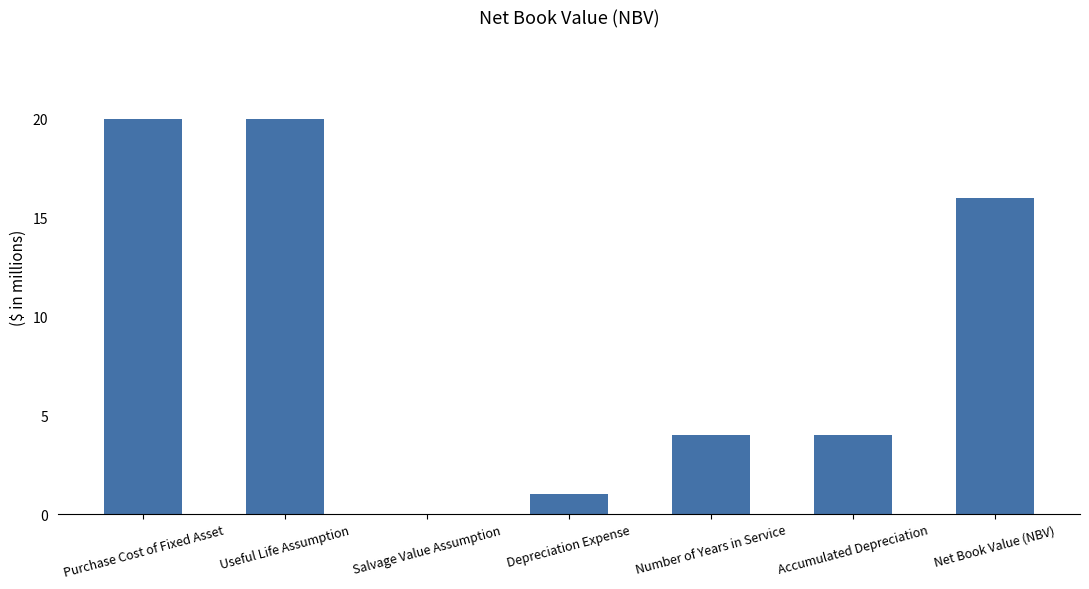

Which has a higher value, Depreciation Expense or Purchase Cost of Fixed Asset?

Purchase Cost of Fixed Asset